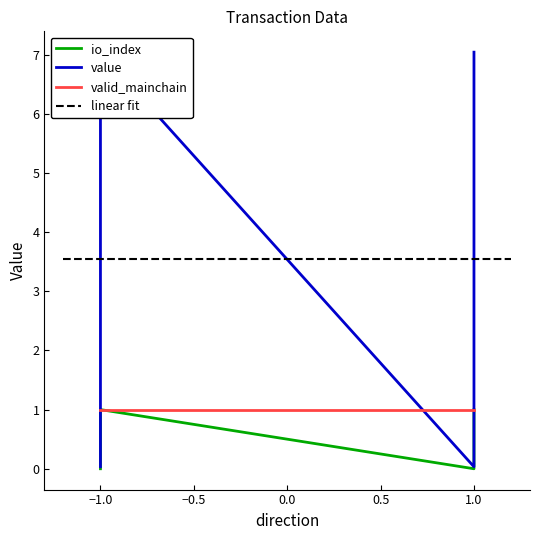

At which label is io_index closest to 0?

-1